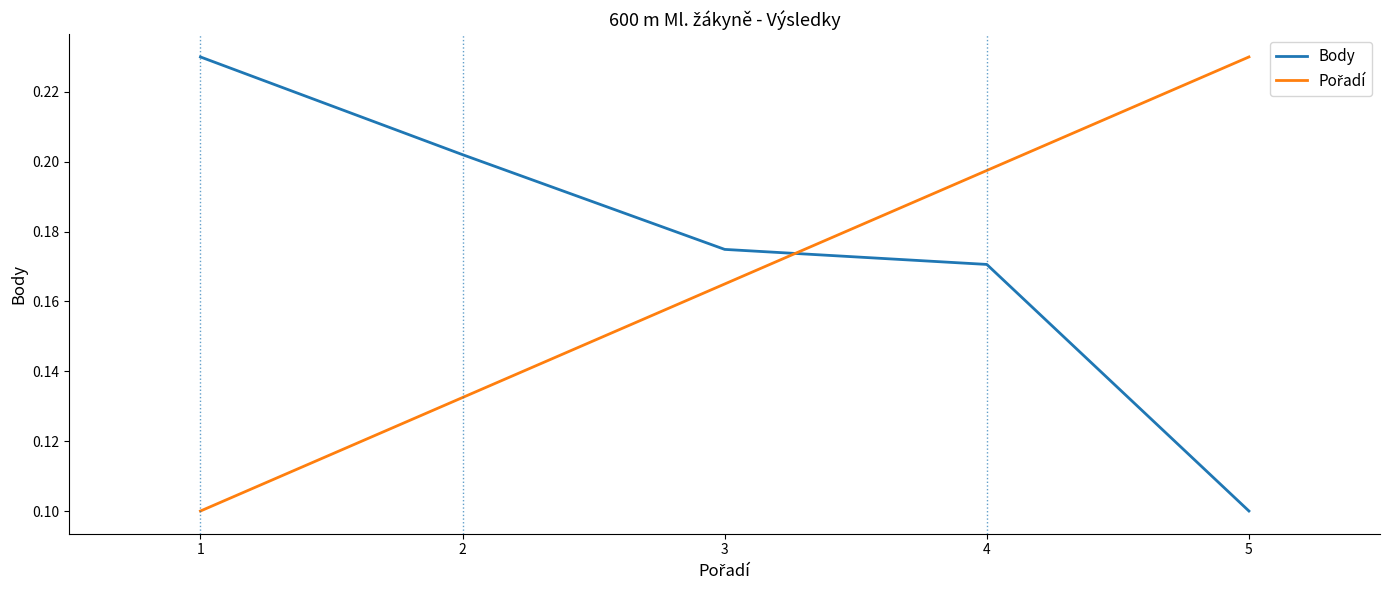

How many lines are shown in the chart?

2